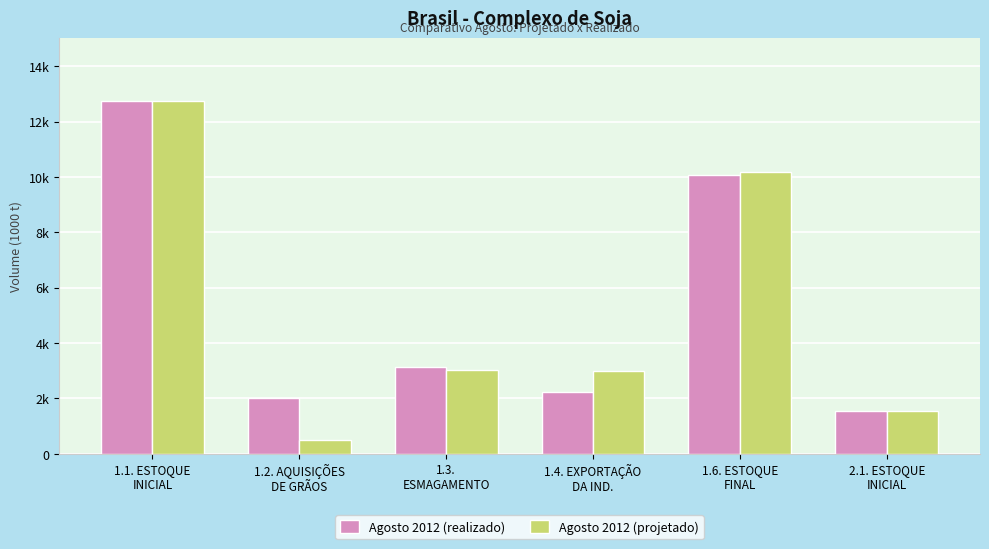

Between 1.4. EXPORTAÇÃO
DA IND. and 1.2. AQUISIÇÕES
DE GRÃOS, which is larger?

1.4. EXPORTAÇÃO
DA IND.